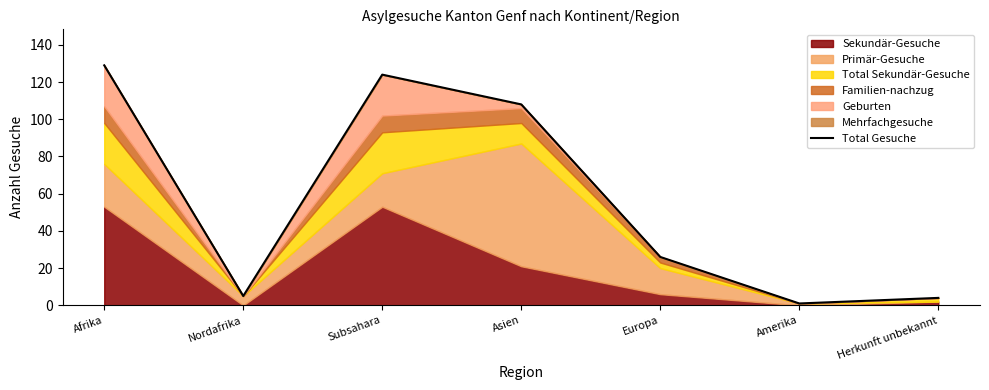

What is the label of the 7th point from the right?

Afrika